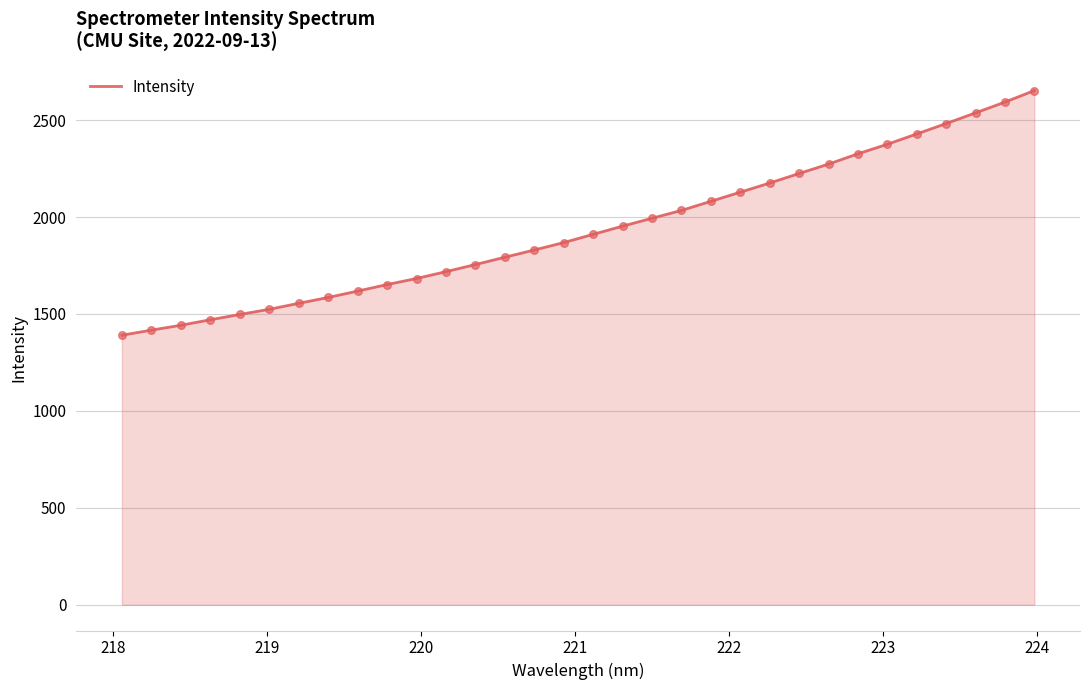

What is the difference between the maximum and minimum values?

1262.1